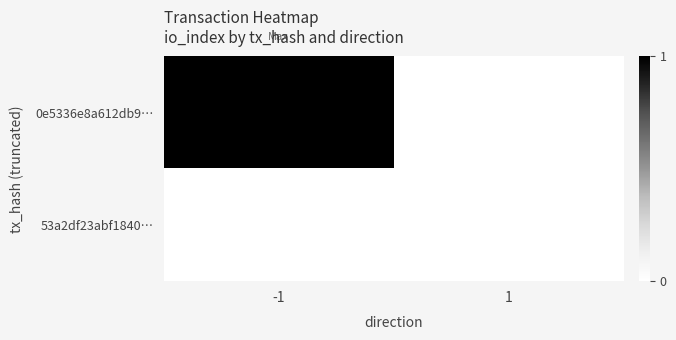

Reading left to right, list all the values displayed in this chart.

0e5336e8a612db9…: -1=1	1=0
53a2df23abf1840…: -1=0	1=0